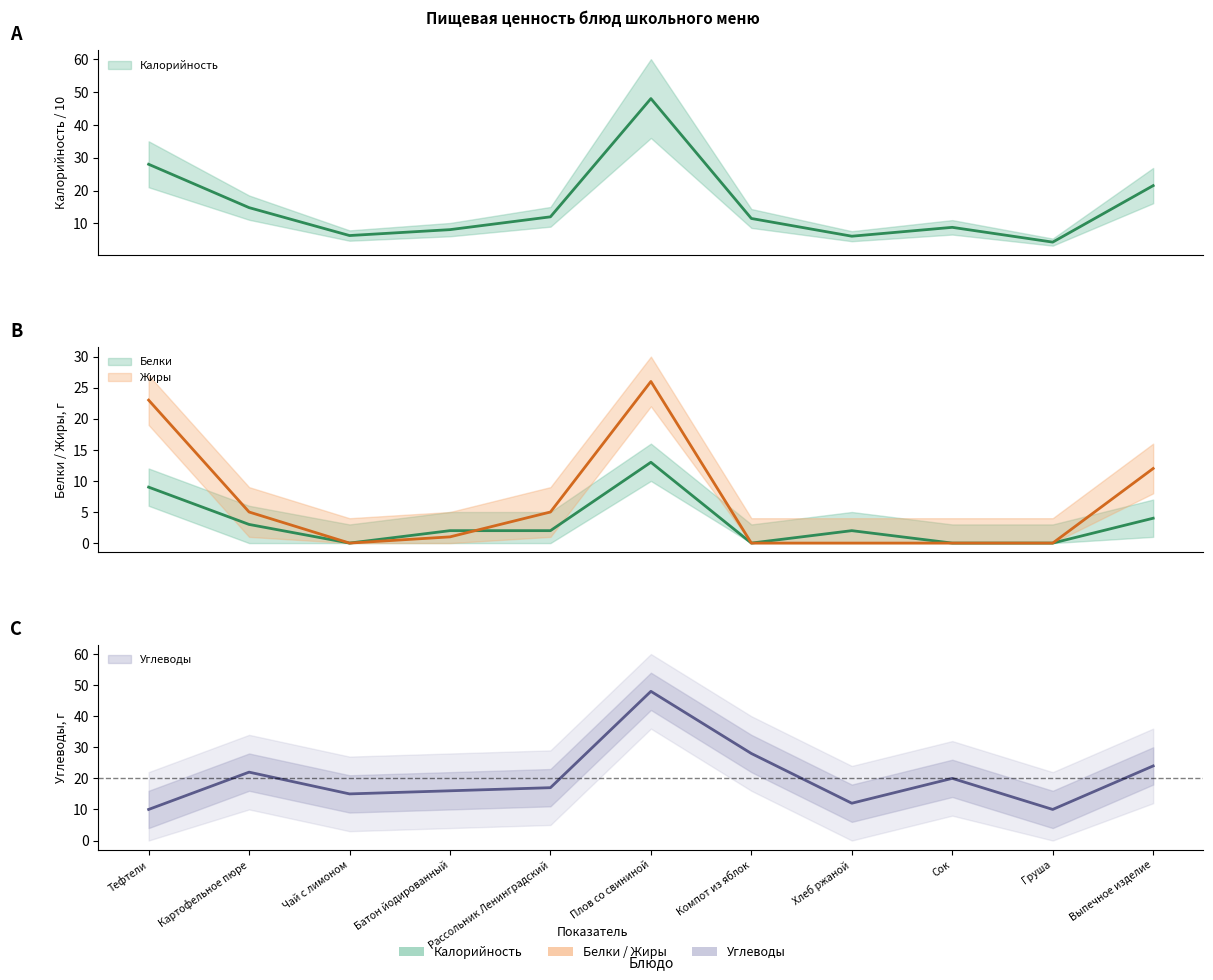

Which series ends up on top after the final intersection of Жиры and Углеводы?

Углеводы